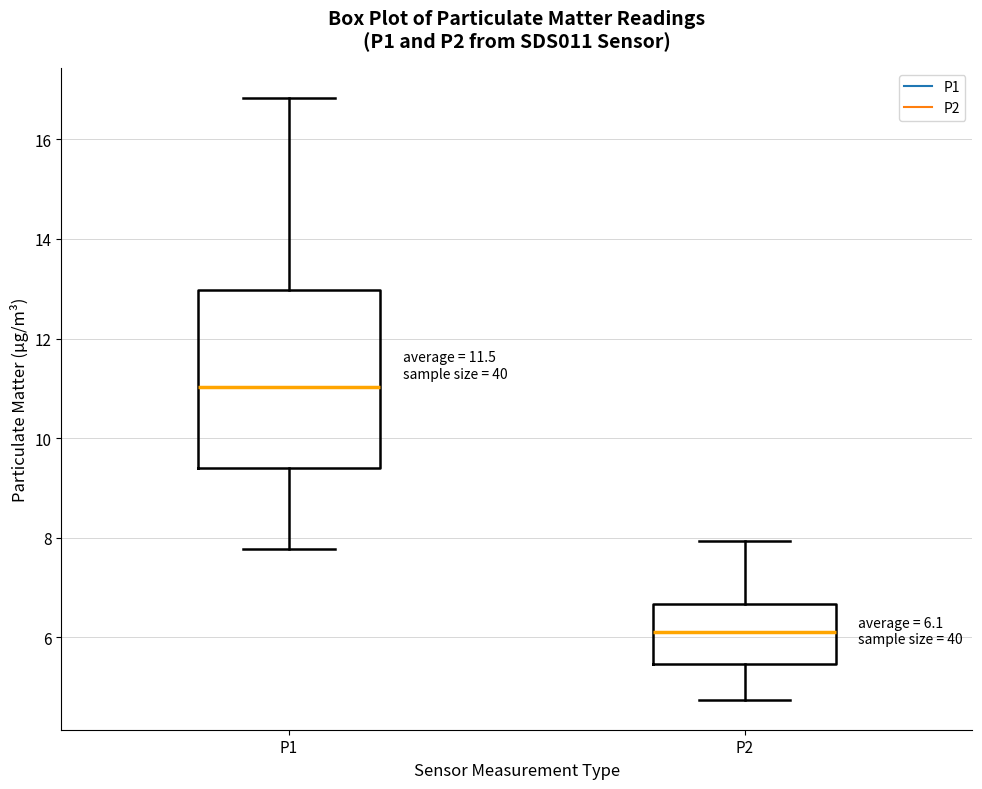

Which box is the tallest, from its lower edge to its upper edge?

P1